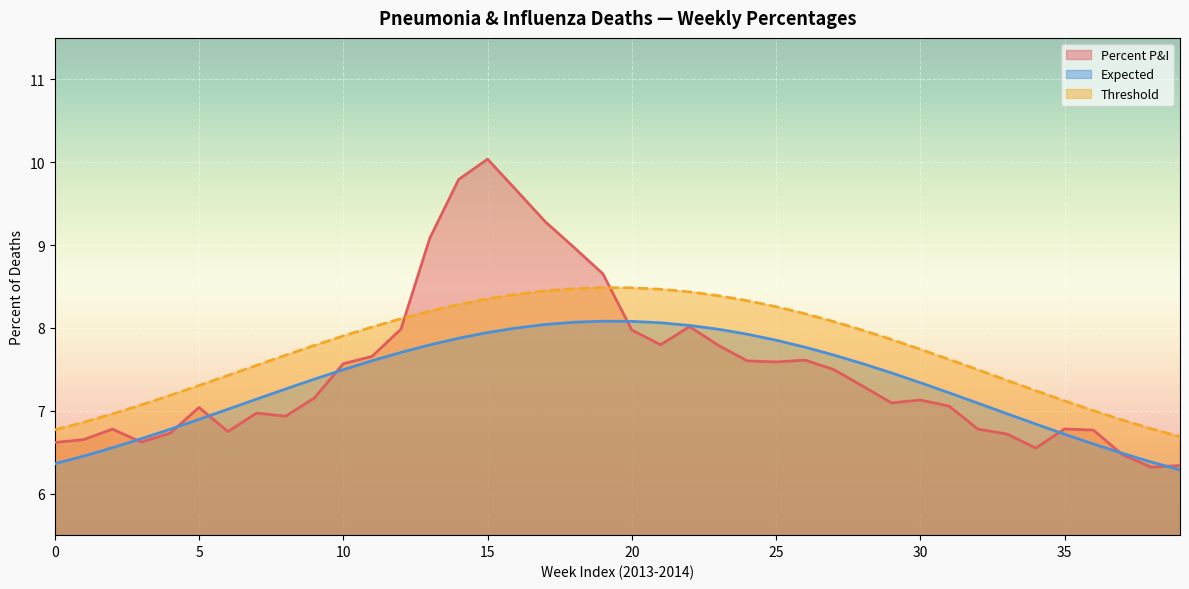

At how many categories does at least one series exceed 9?

5